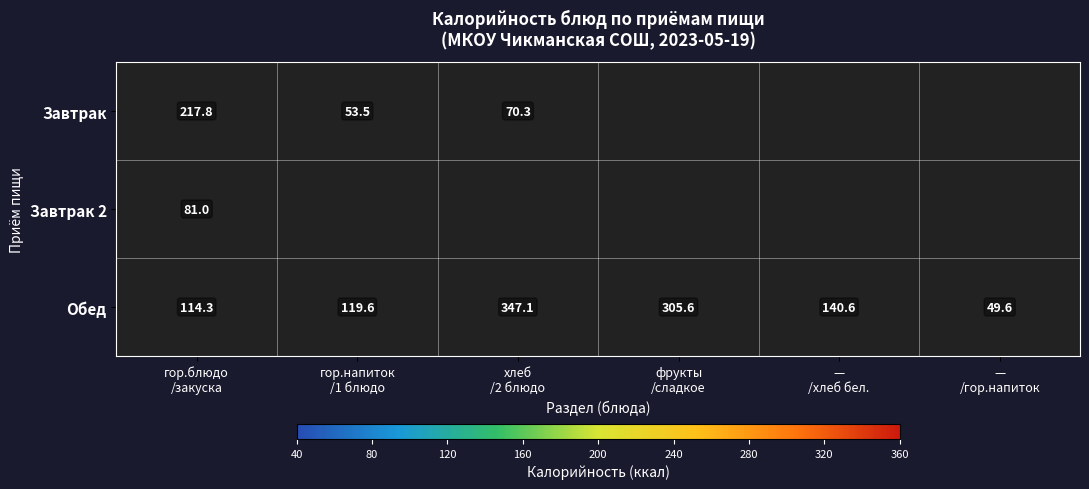

What is the difference between the maximum and second lowest values in the Обед series?

232.8